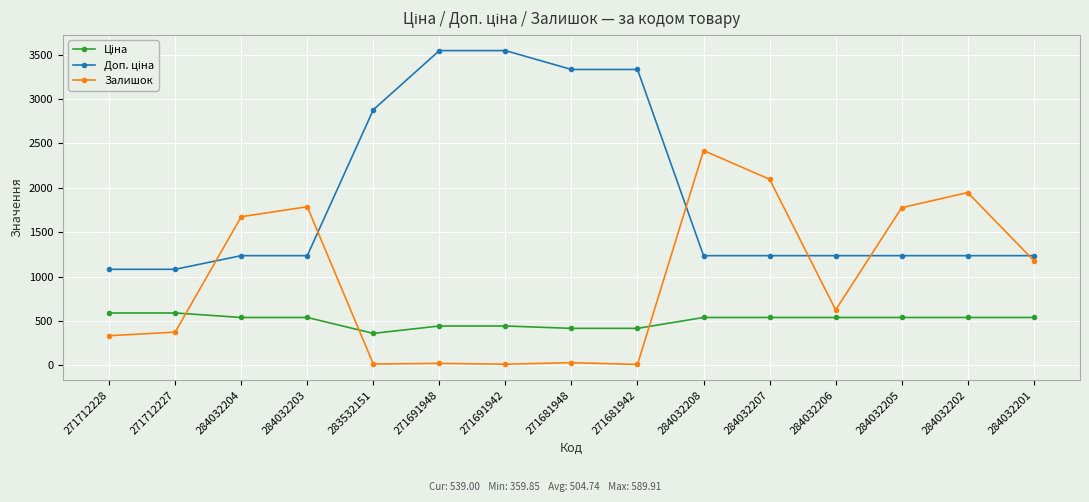

What is the total value across all series at 284032204?

3448.4